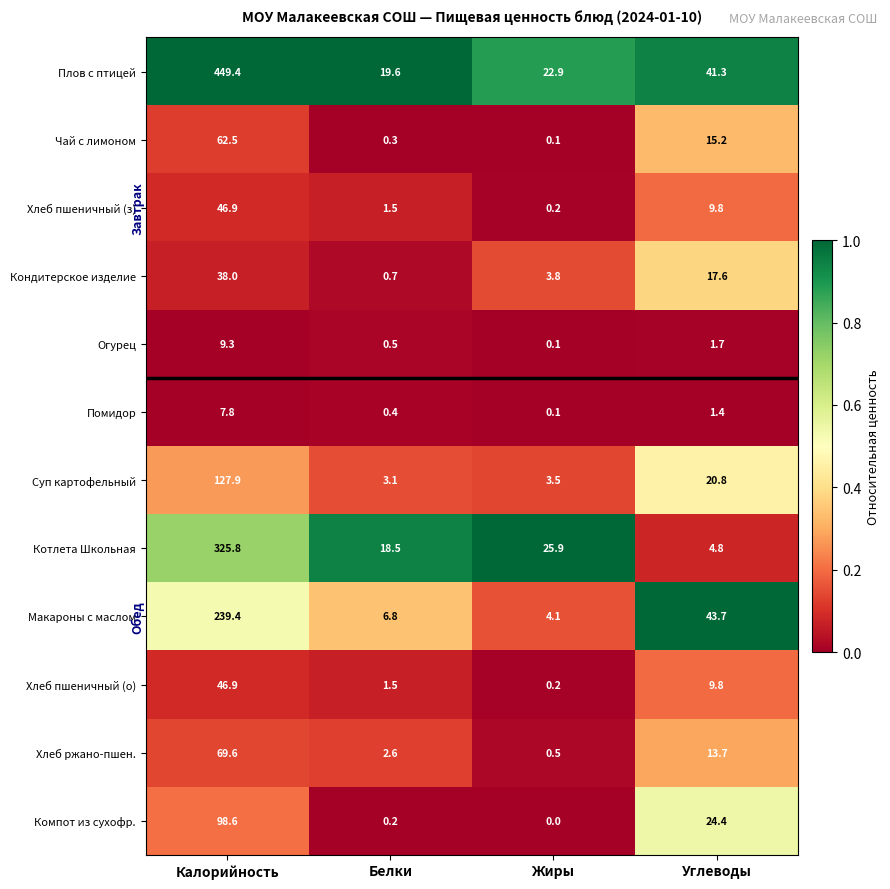

The value of Хлеб пшеничный (о) at Углеводы is 17.2. True or false?

False